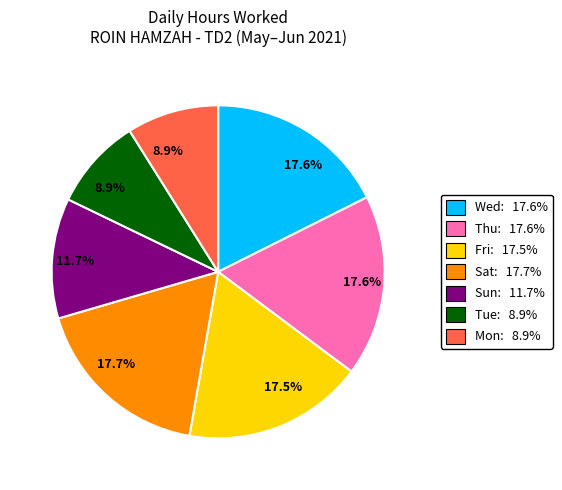

Is there any slice that represents more than half of the pie?

No